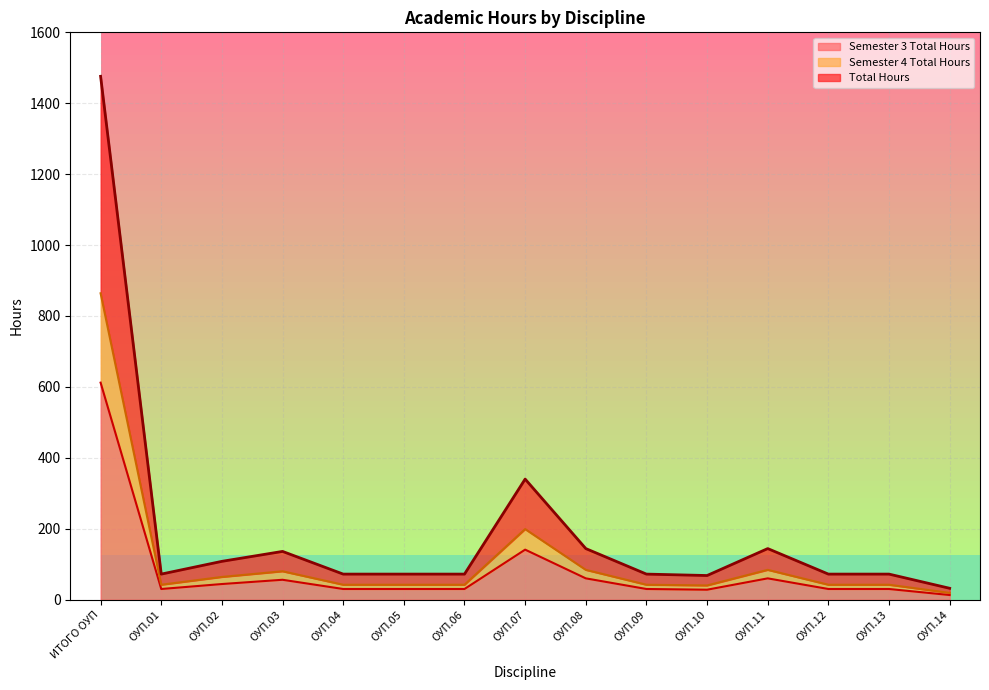

At which category does the chart reach its peak across all series?

ИТОГО ОУП